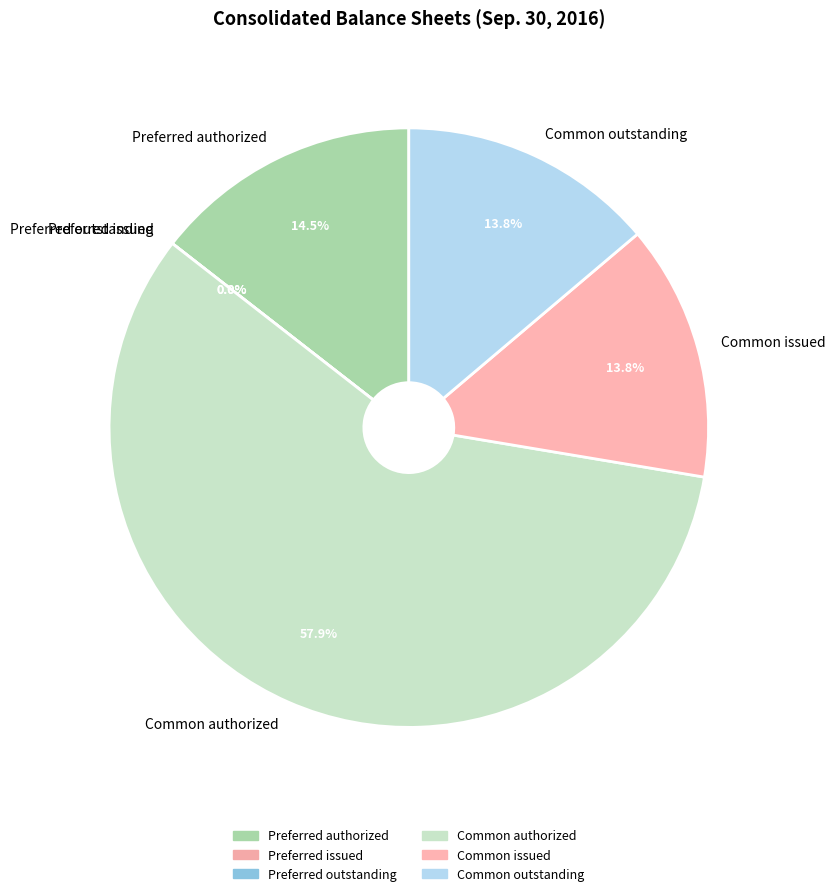

To the nearest percent, what is the difference between the largest and smallest slice percentages?

58%